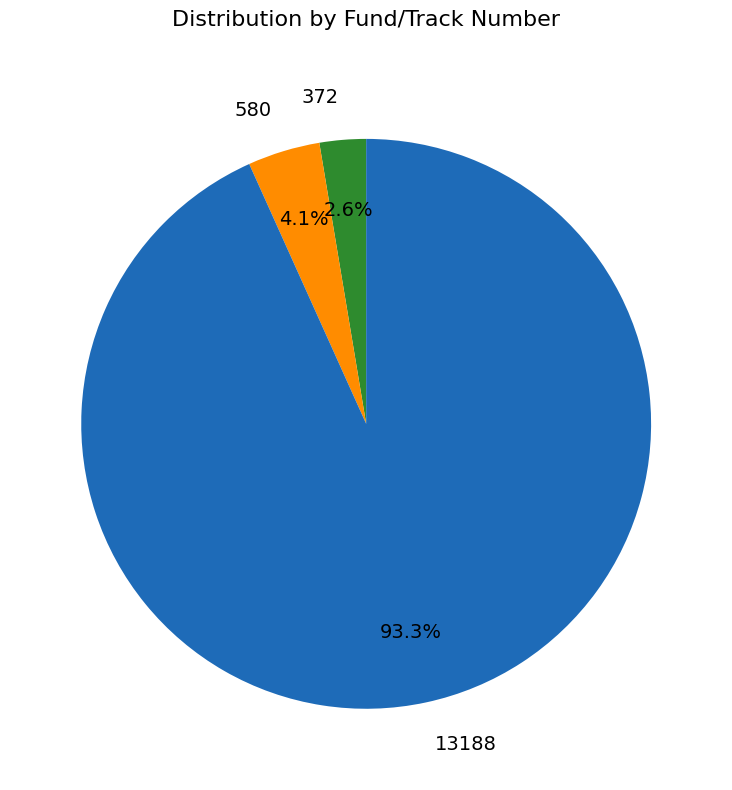

Which category has the smallest portion of the pie?

372